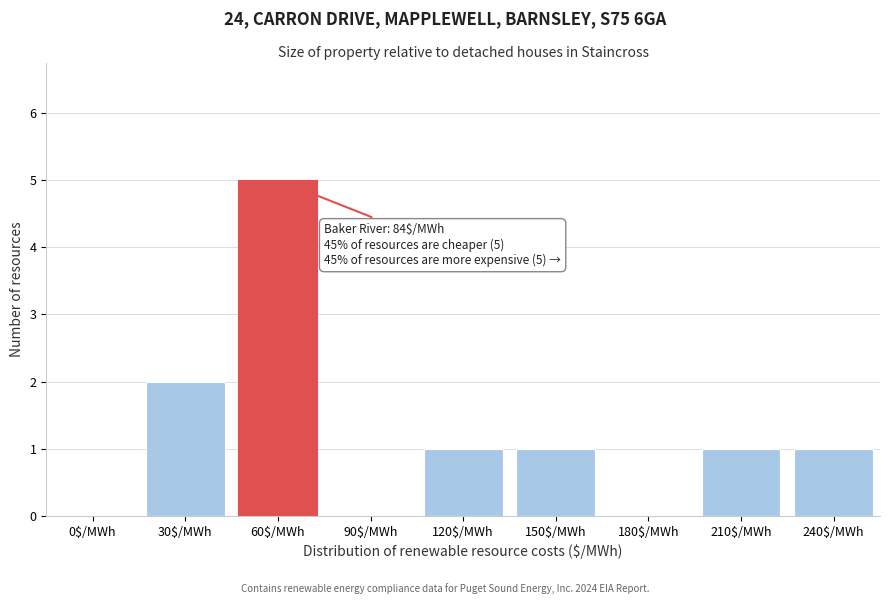

The chart shows a value of 5 at 60$/MWh. True or false?

True